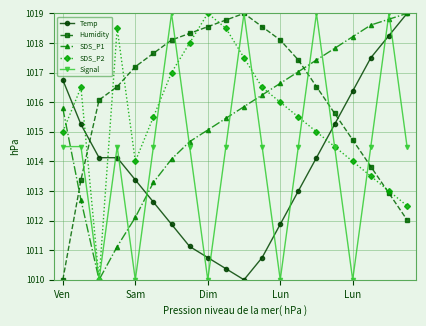

True or false: Signal and SDS_P2 cross at least once.

True